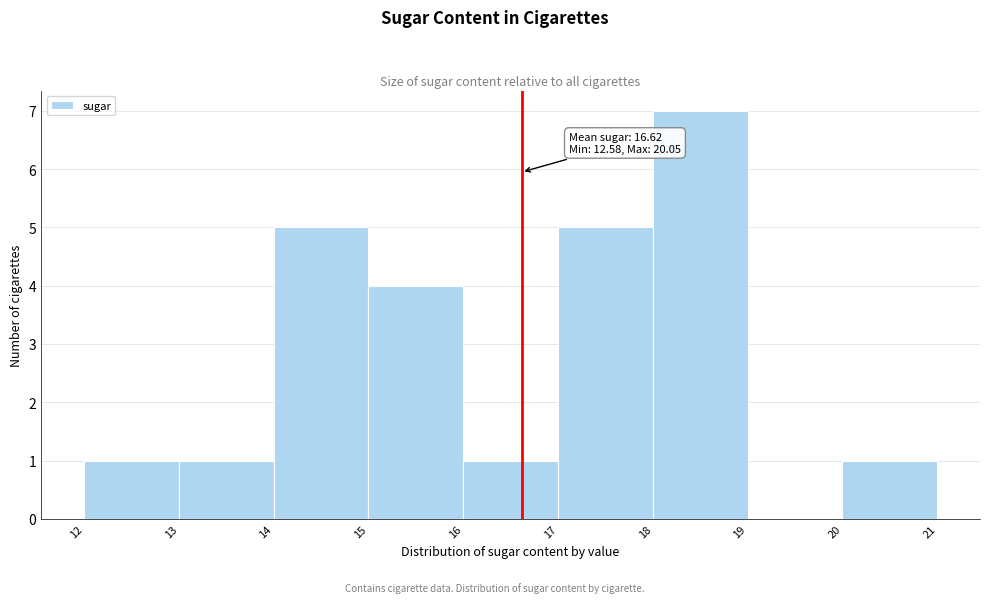

Which range on the x-axis has the tallest bar?

18 to 19